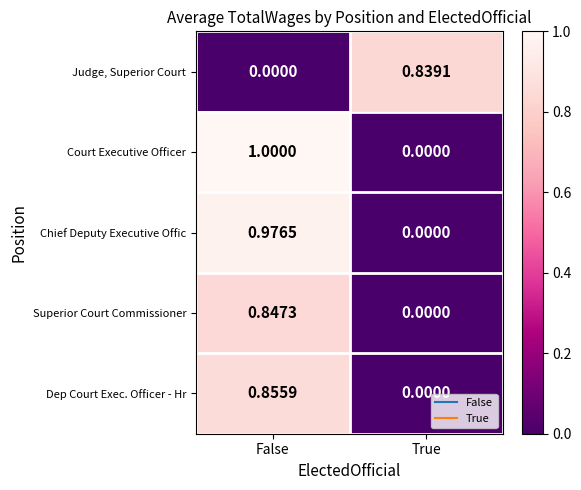

At which label does Chief Deputy Executive Offic reach its peak?

False